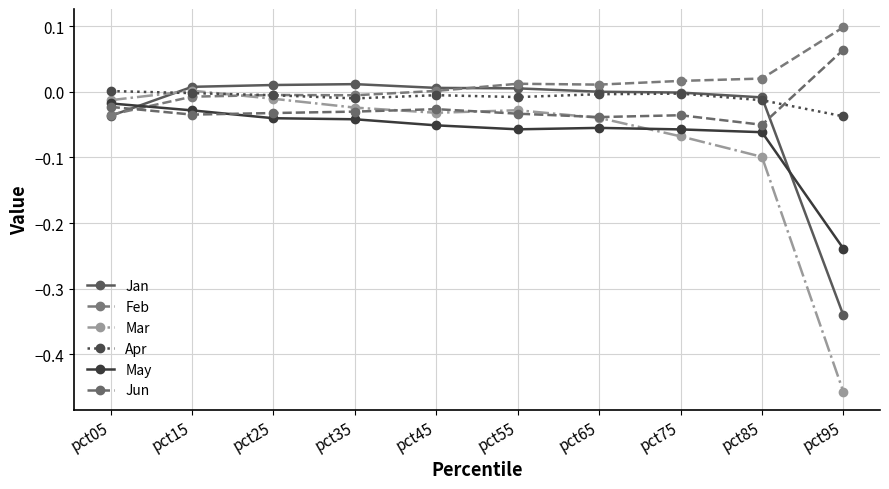

How many interior local peaks does the Feb series have?

2